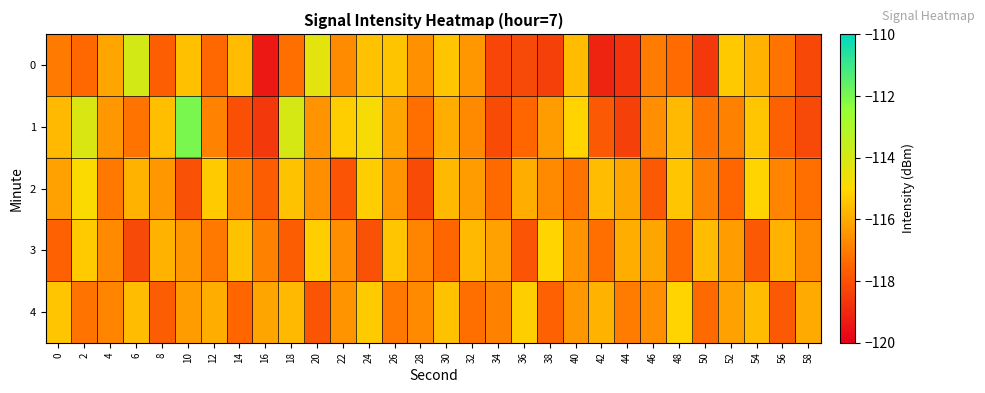

How many series are shown in this chart?

5